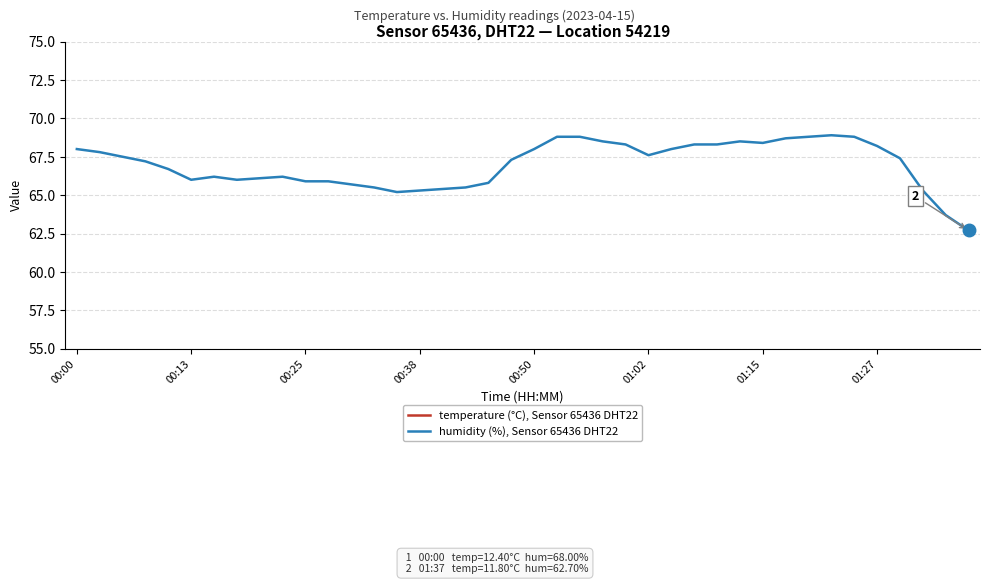

What is the maximum value for humidity (%), Sensor 65436 DHT22?

68.9